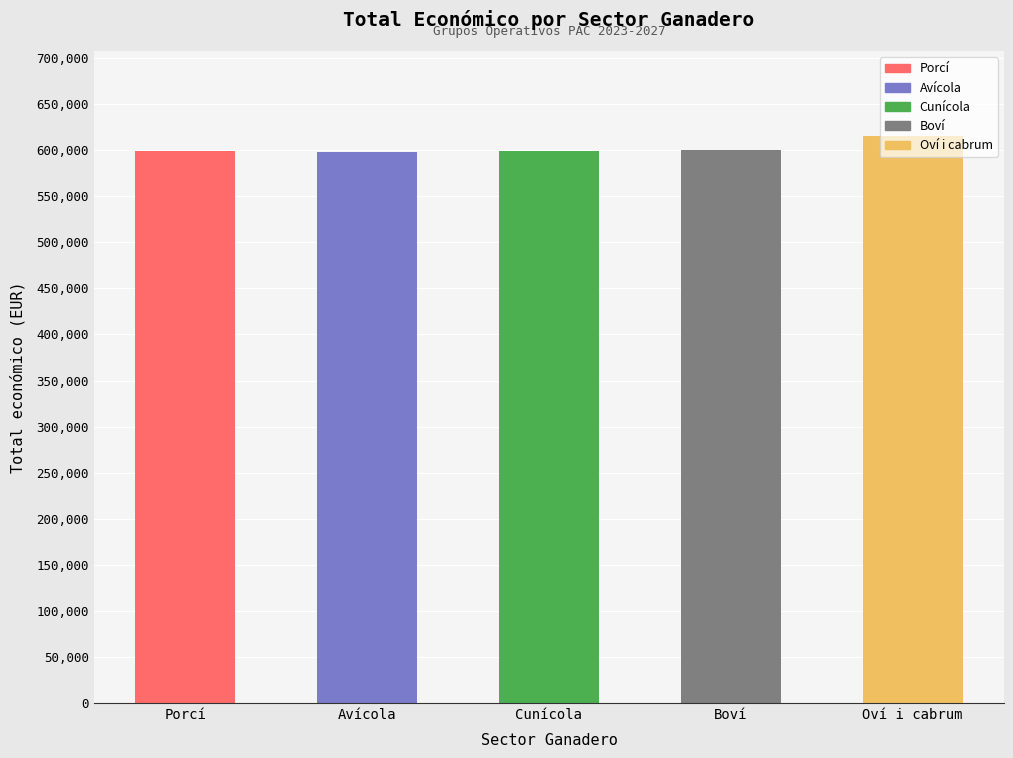

What is the label of the 1st bar from the left?

Porcí